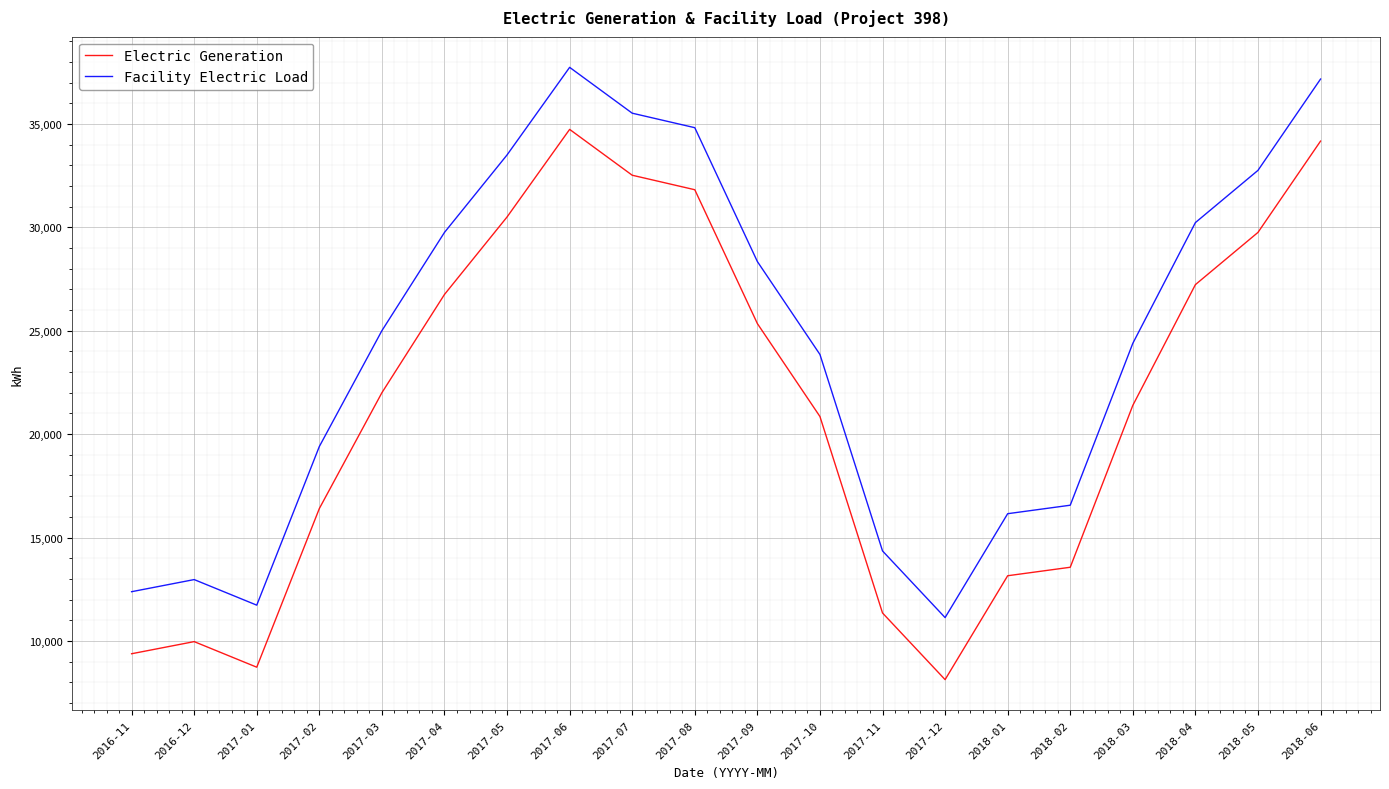

What is the difference between the Electric Generation values at 2017-07 and 2017-02?

16117.6